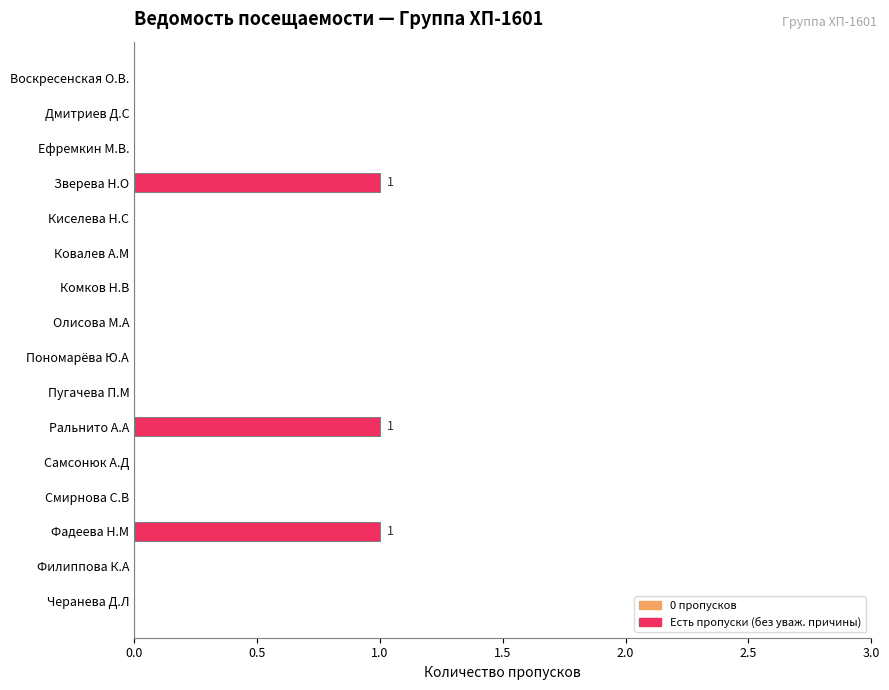

Is it true that the value at Пономарёва Ю.А is -1?

False